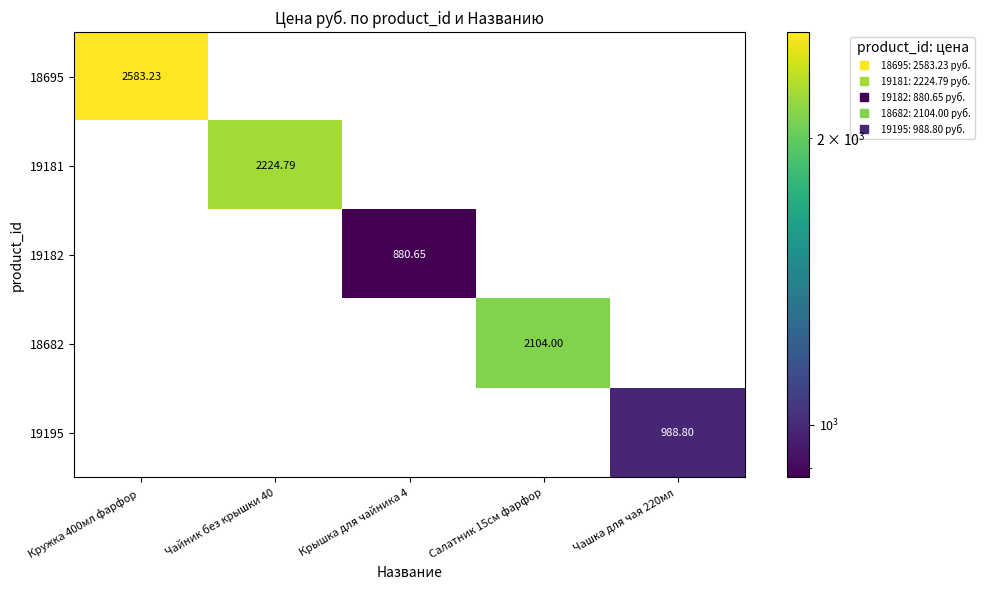

Is the value of 19182 at Кружка 400мл фарфор  greater than the value of 19181 at Чайник без крышки 40?

No